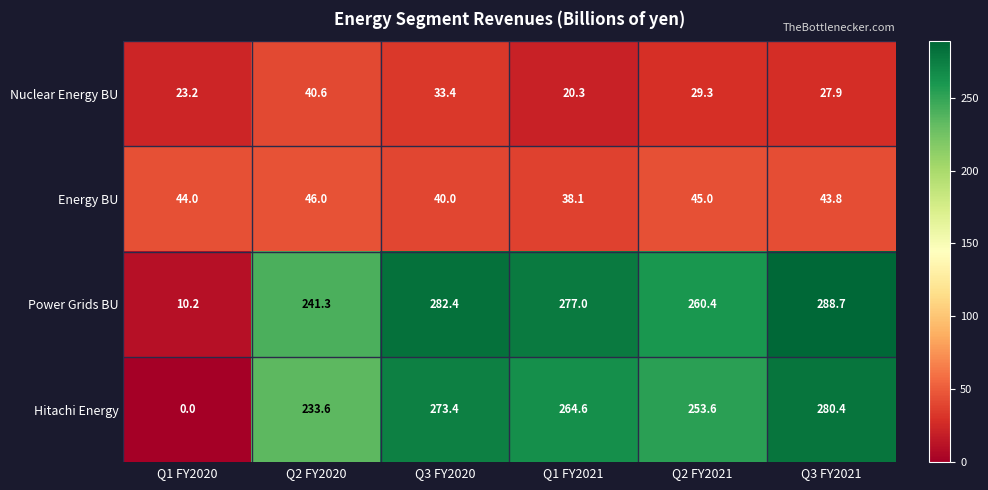

Which series changed the most between Q2 FY2020 and Q3 FY2020?

Power Grids BU